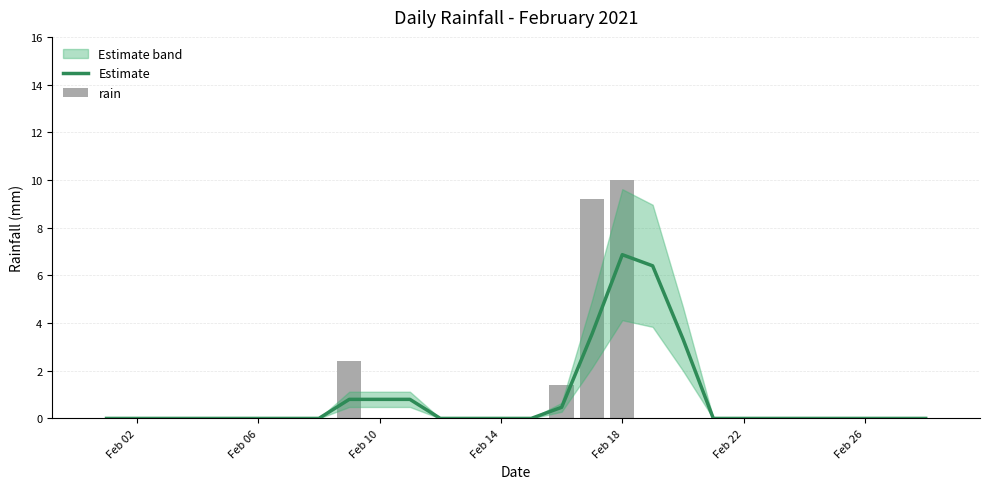

At which category is the sum across all series the highest?

Feb 18